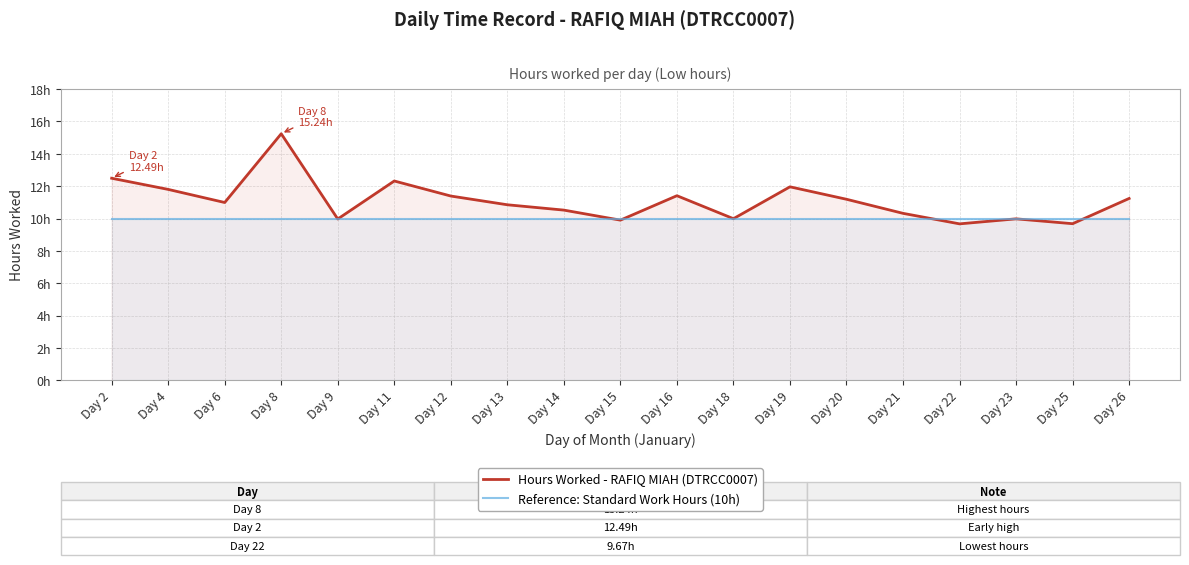

Which series has the largest range (max minus min)?

Hours Worked - RAFIQ MIAH (DTRCC0007)